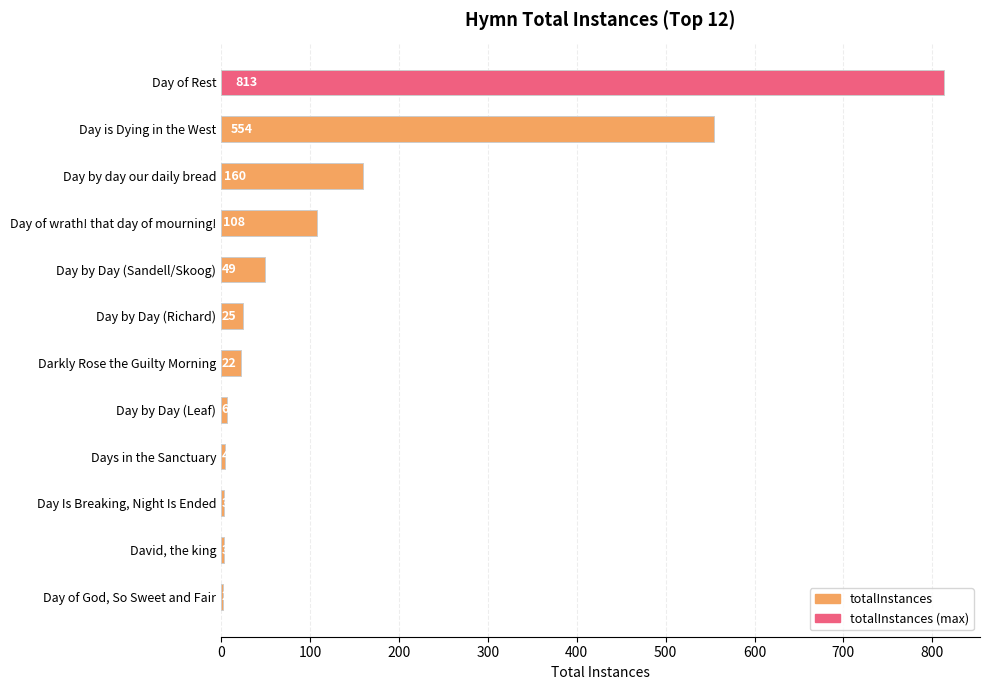

What is the average value?

146